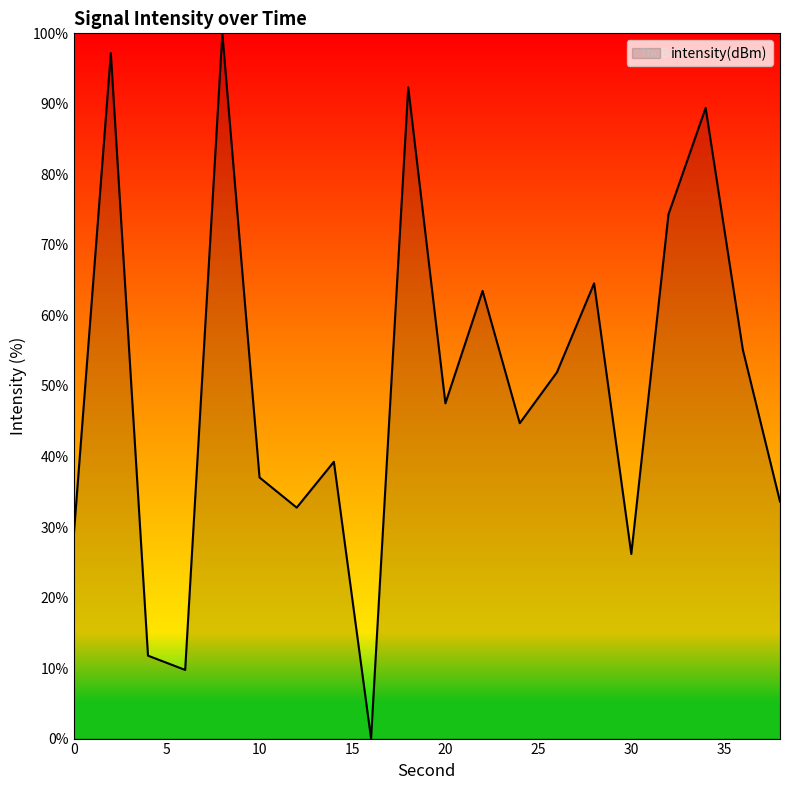

What is the maximum value shown in the chart?

100.0